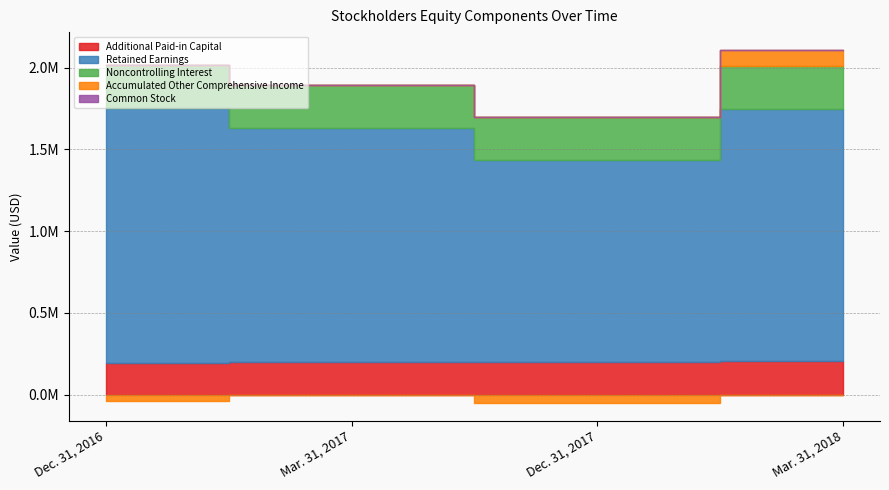

What is the label of the 1st point from the right?

Mar. 31, 2018